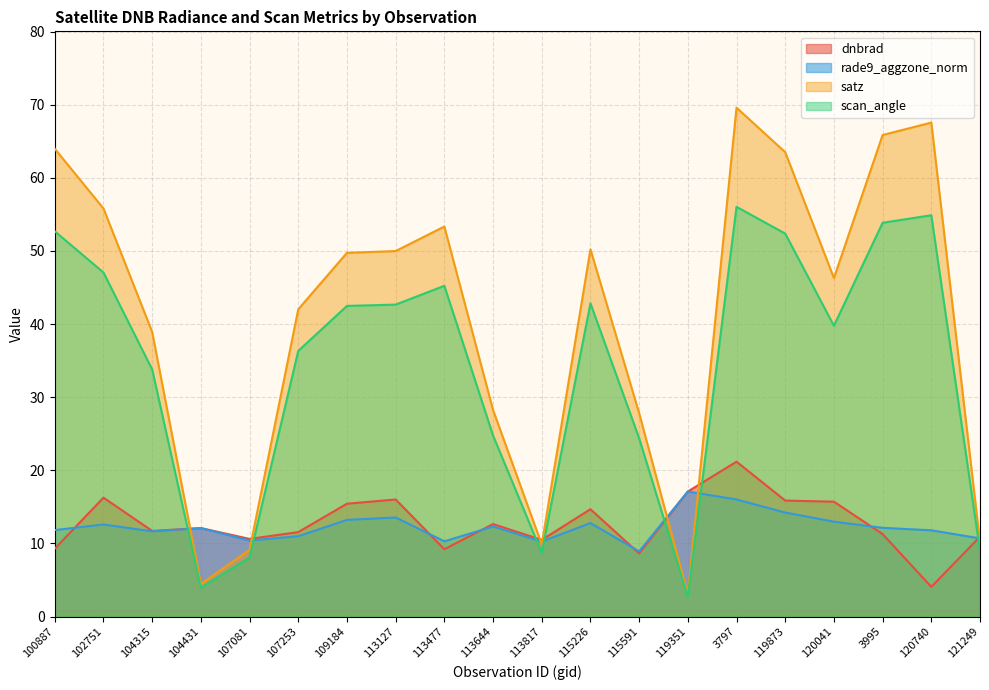

How many data points in dnbrad are less than 12?

10